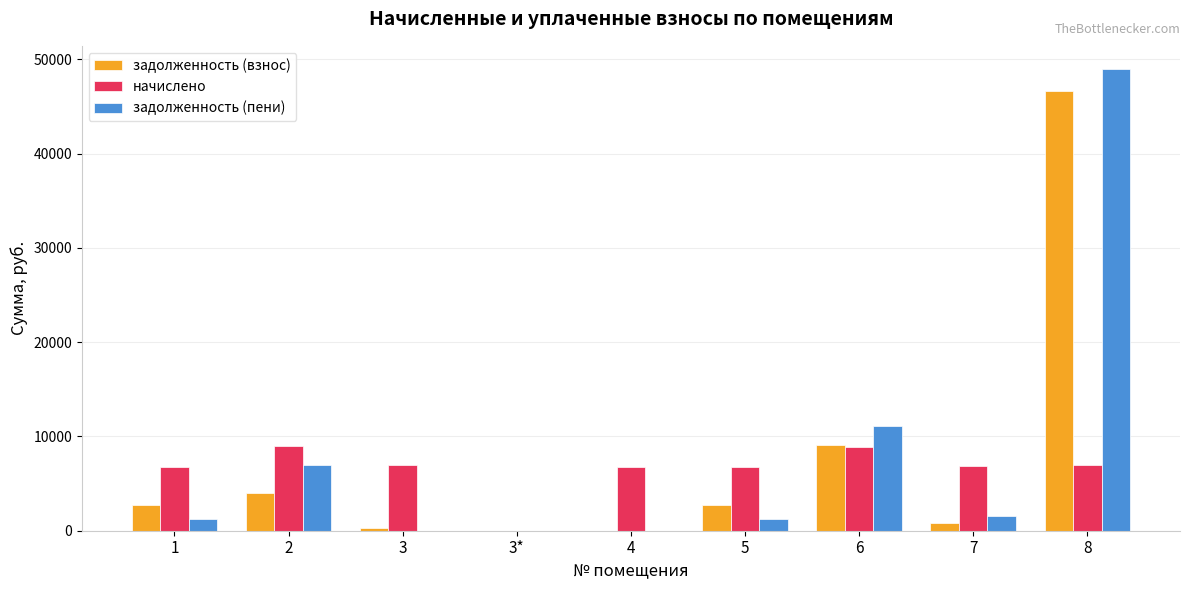

How many distinct data groups are displayed?

3